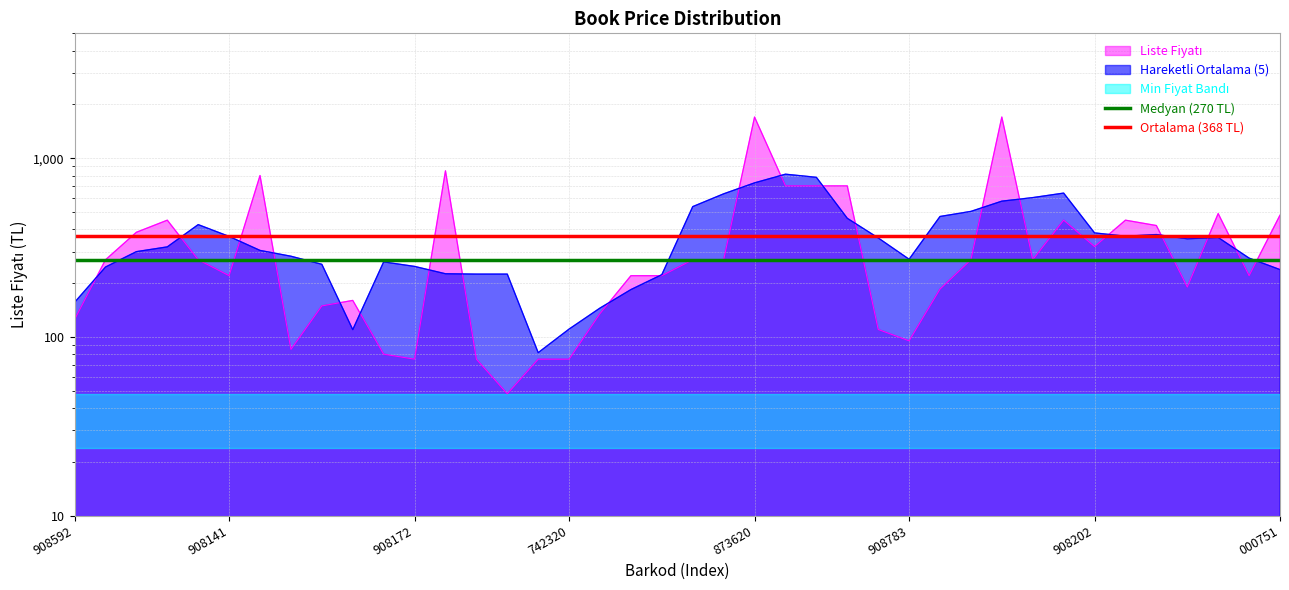

Reading left to right, what are all the values shown in this chart?

Medyan (270 TL): 270.0	270.0	270.0	270.0	270.0	270.0	270.0	270.0	270.0	270.0	270.0	270.0	270.0	270.0	270.0	270.0	270.0	270.0	270.0	270.0	270.0	270.0	270.0	270.0	270.0	270.0	270.0	270.0	270.0	270.0	270.0	270.0	270.0	270.0	270.0	270.0	270.0	270.0	270.0	270.0
Ortalama (368 TL): 368.9	368.9	368.9	368.9	368.9	368.9	368.9	368.9	368.9	368.9	368.9	368.9	368.9	368.9	368.9	368.9	368.9	368.9	368.9	368.9	368.9	368.9	368.9	368.9	368.9	368.9	368.9	368.9	368.9	368.9	368.9	368.9	368.9	368.9	368.9	368.9	368.9	368.9	368.9	368.9